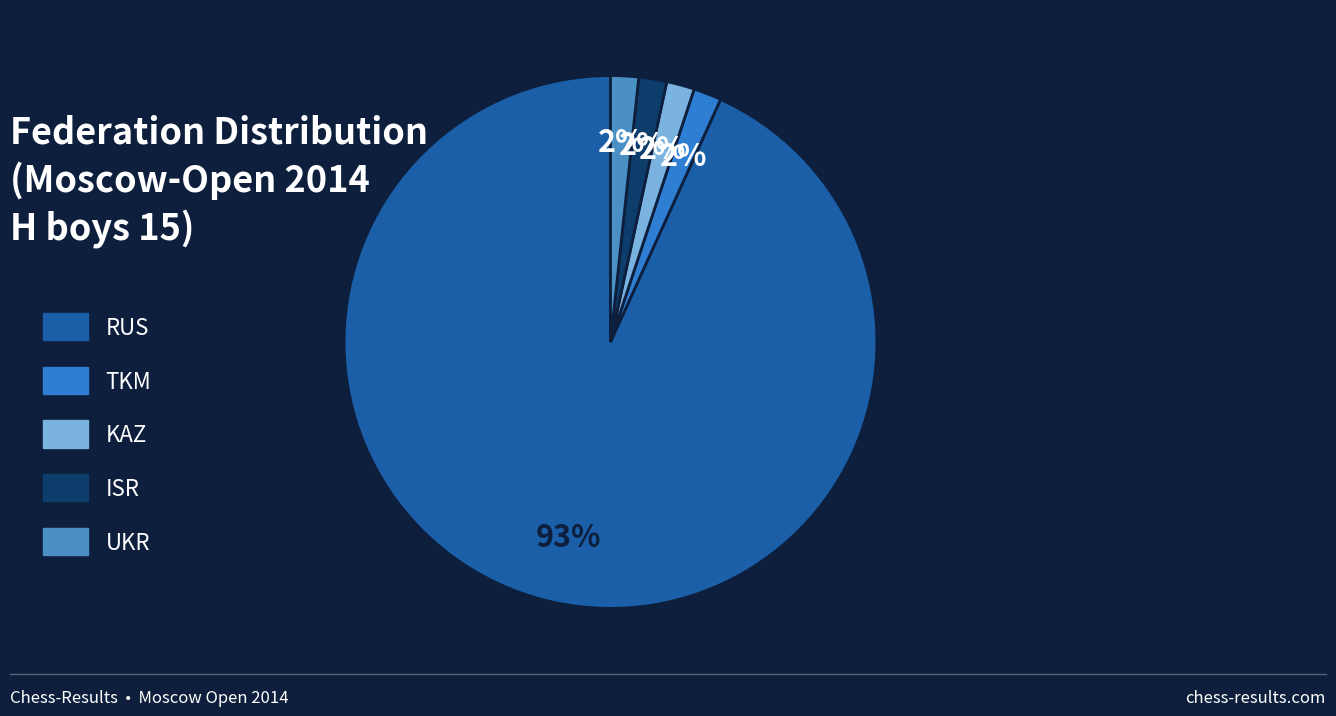

How many segments does this pie chart have?

5